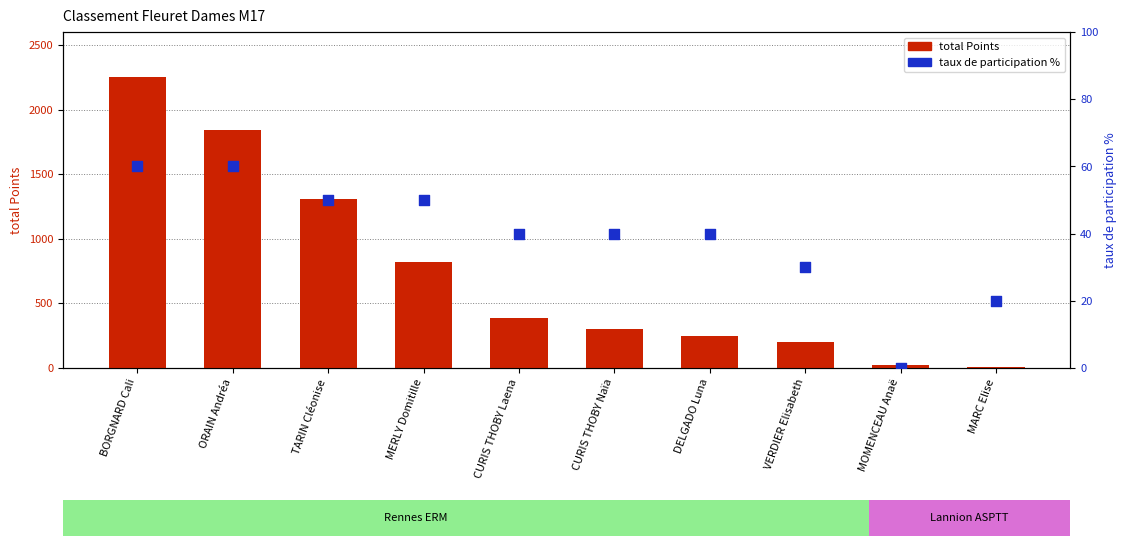

What are all the series names shown in the legend?

total Points, taux de participation %